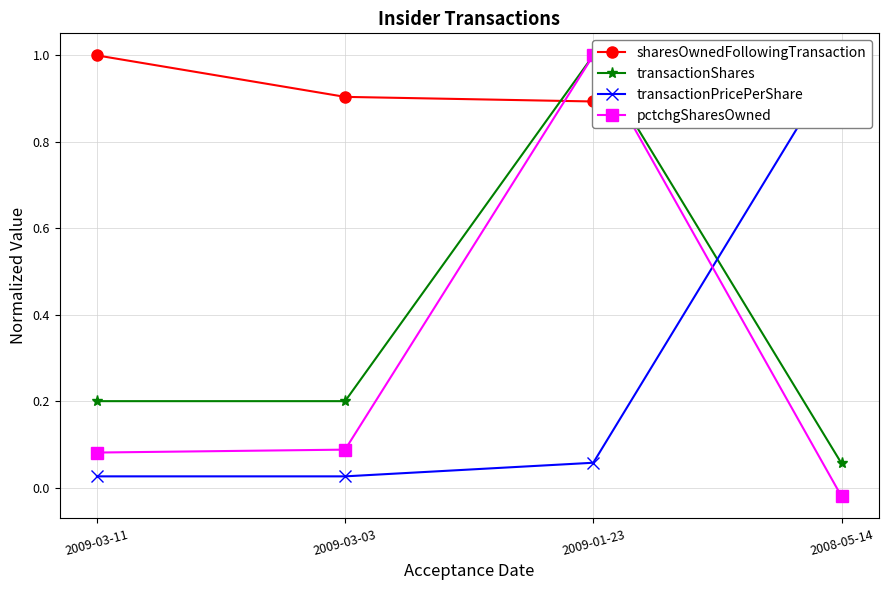

What is the sum of all sharesOwnedFollowingTransaction values?

3.8